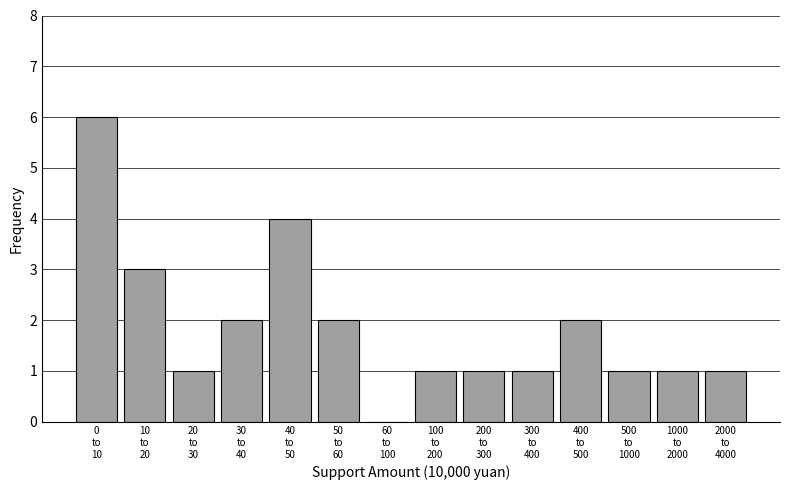

What is the maximum value shown in the chart?

6